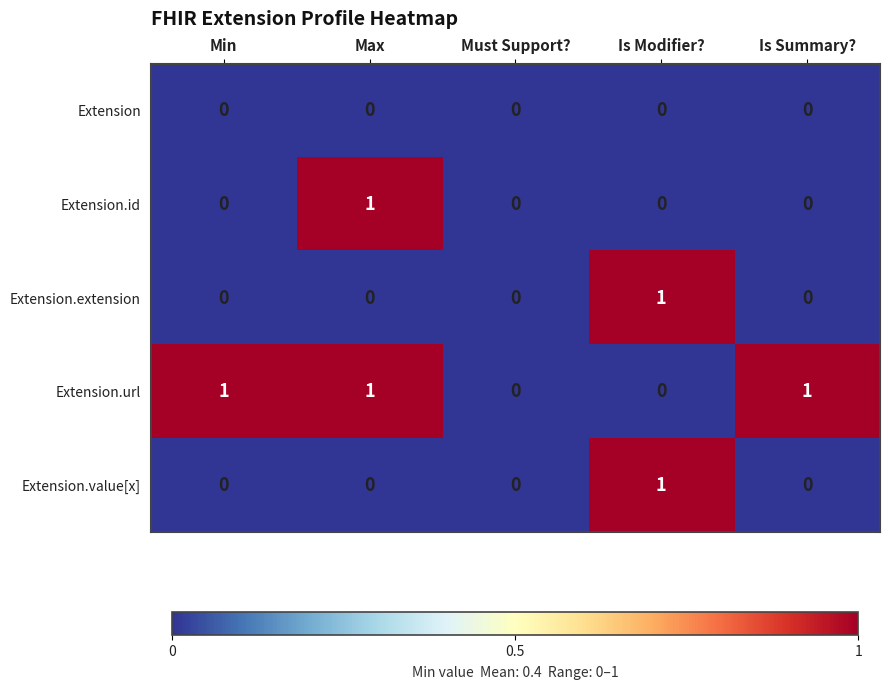

True or false: Extension.value[x] has a value of 0 at Is Modifier?.

False